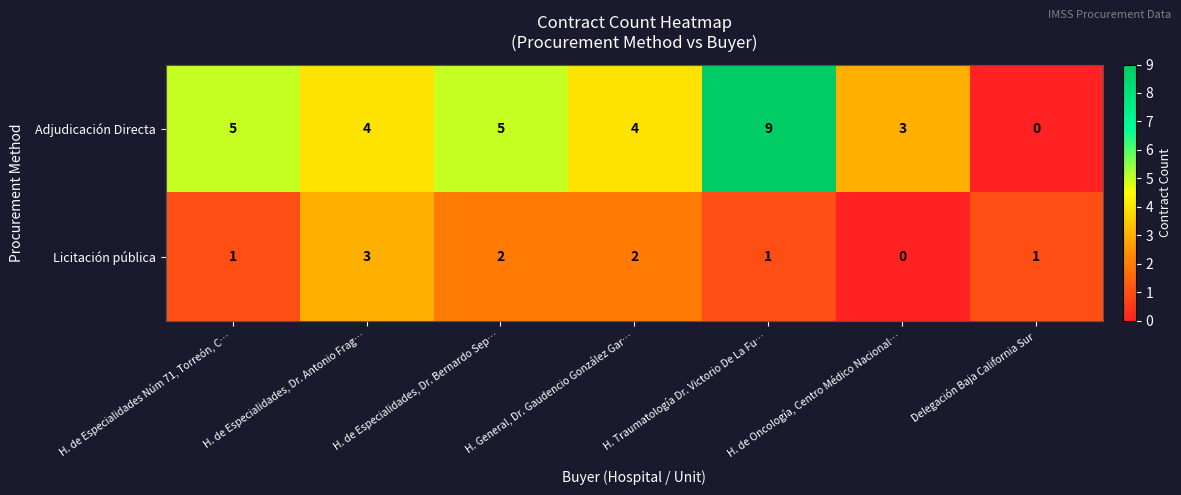

Rank the series by their average value, from lowest to highest.

Licitación pública, Adjudicación Directa